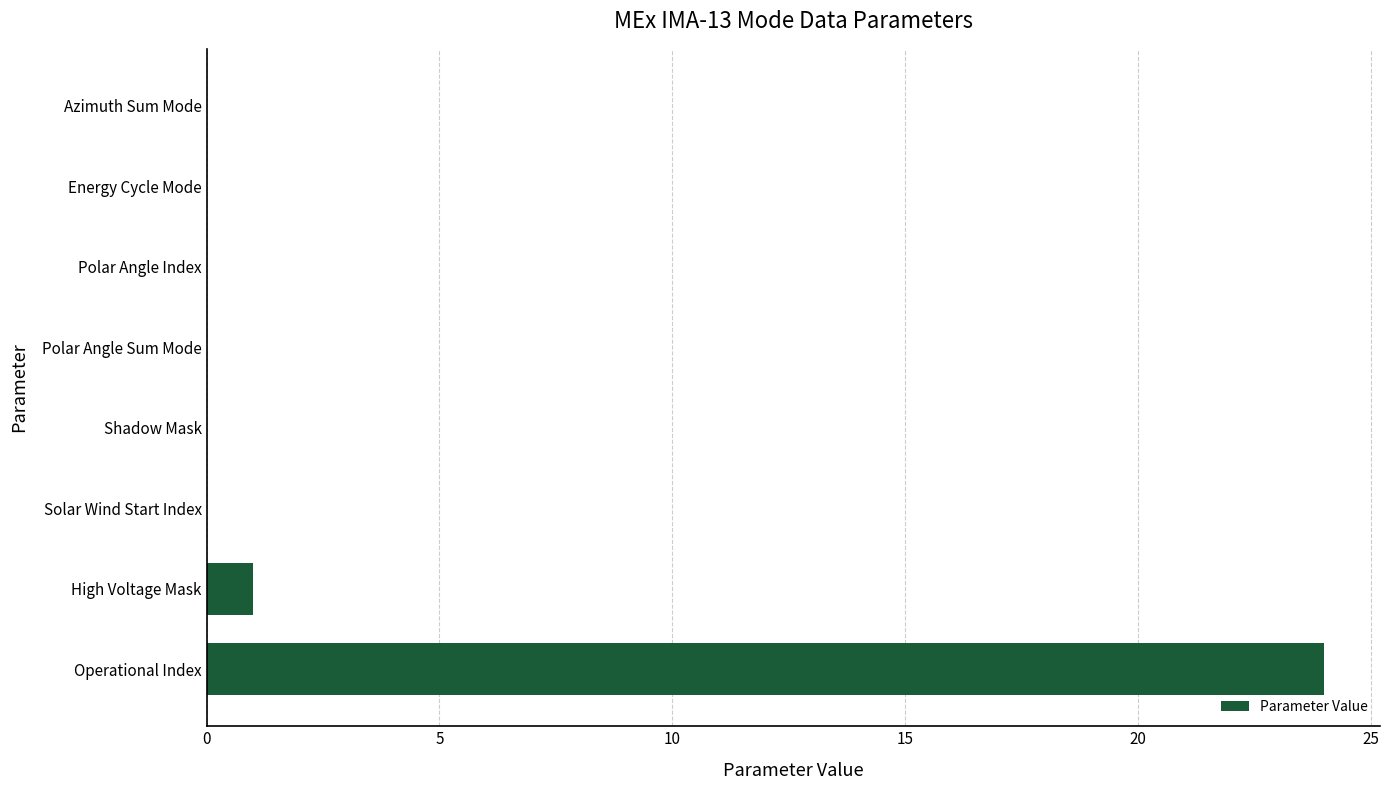

What is the greatest value displayed?

24